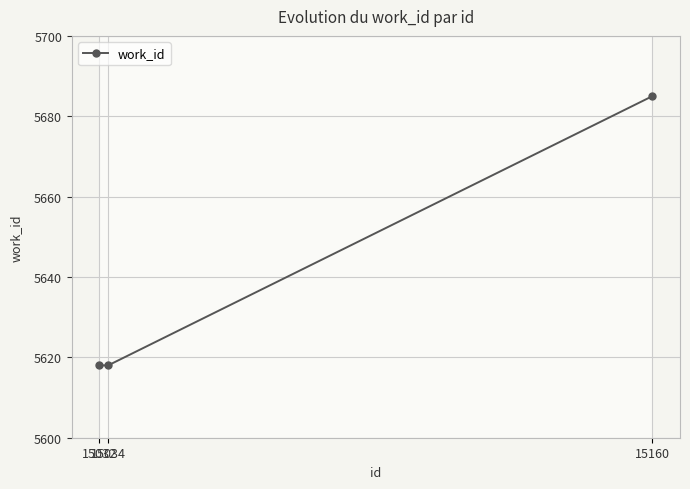

Is it true that the value at 15034 is 9160?

False